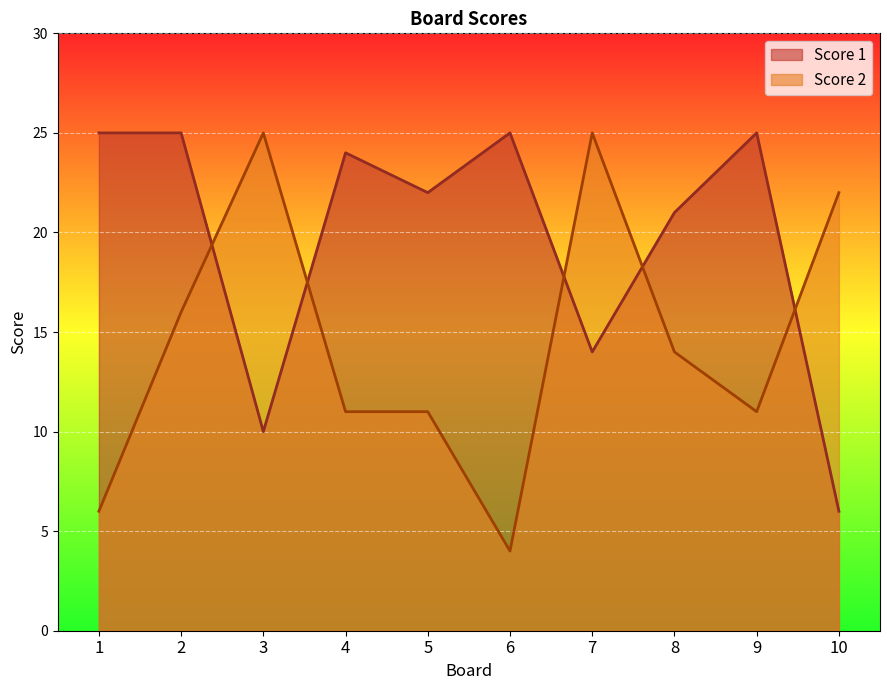

What is the spread (max minus min) of values at 6?

21